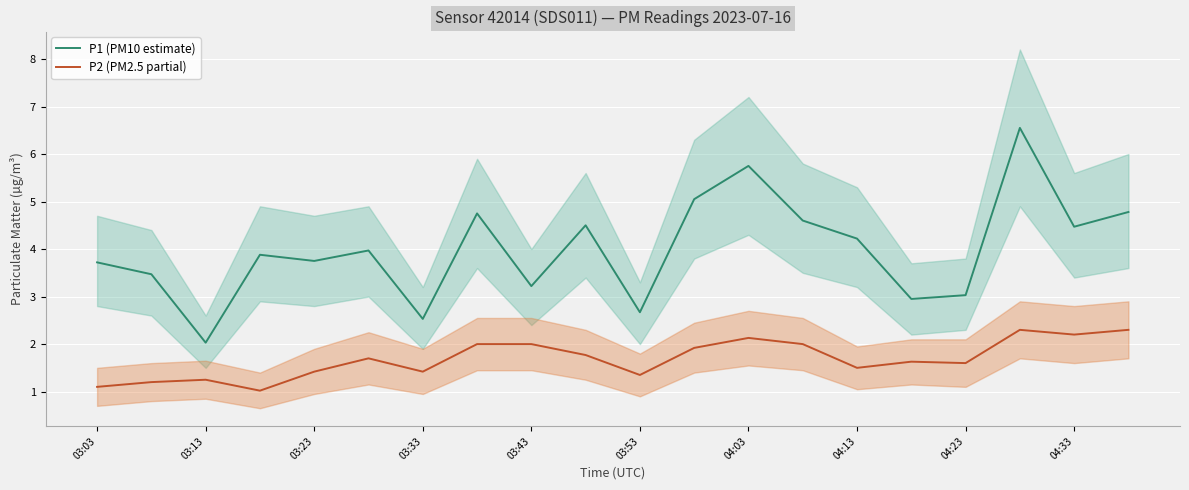

In P2 (PM2.5 partial), how many points are lower than both neighbors (excluding endpoints)?

6